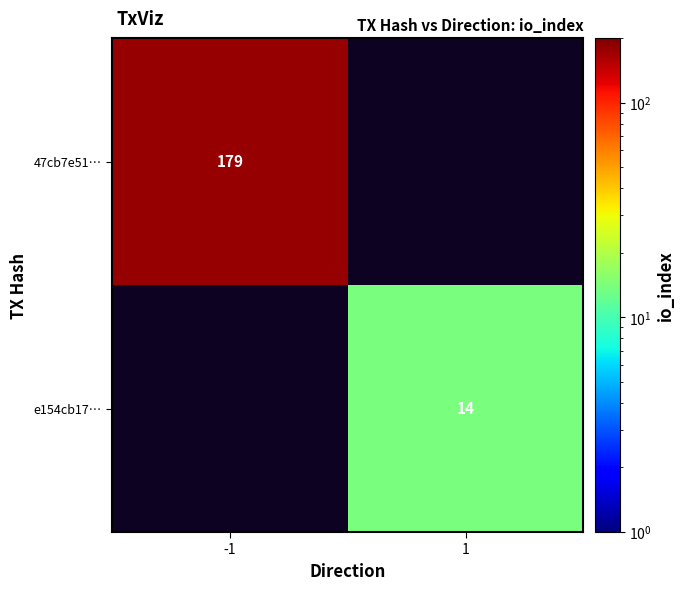

Is it true that 47cb7e51… equals 71 at -1?

False